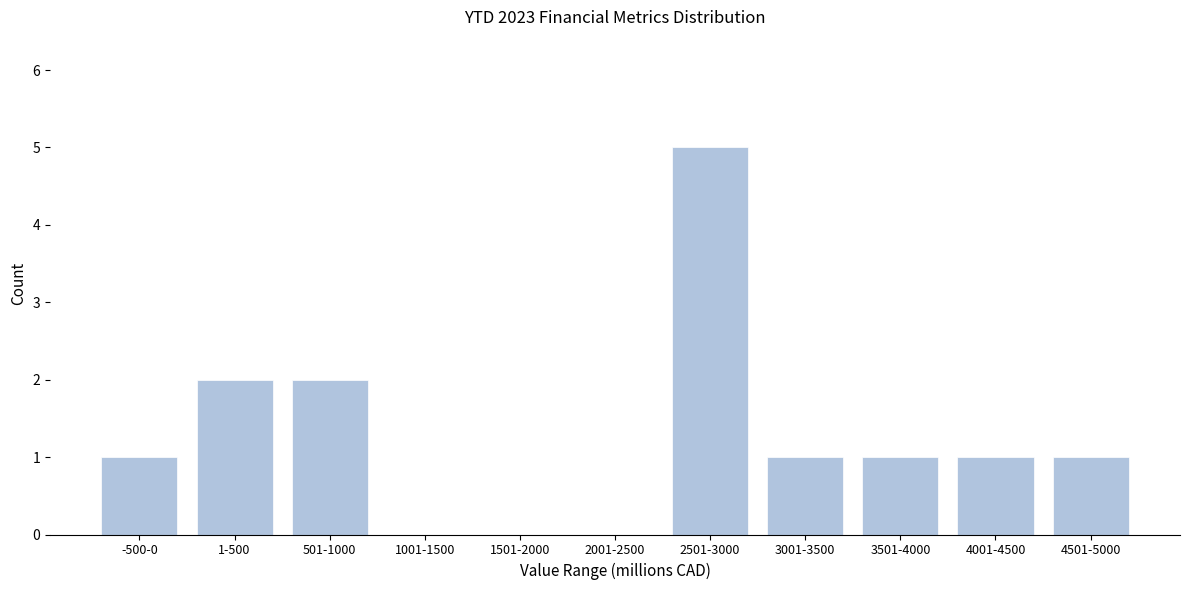

Reading right to left, list all the values displayed in this chart.

4501-5000=1	4001-4500=1	3501-4000=1	3001-3500=1	2501-3000=5	2001-2500=0	1501-2000=0	1001-1500=0	501-1000=2	1-500=2	-500-0=1